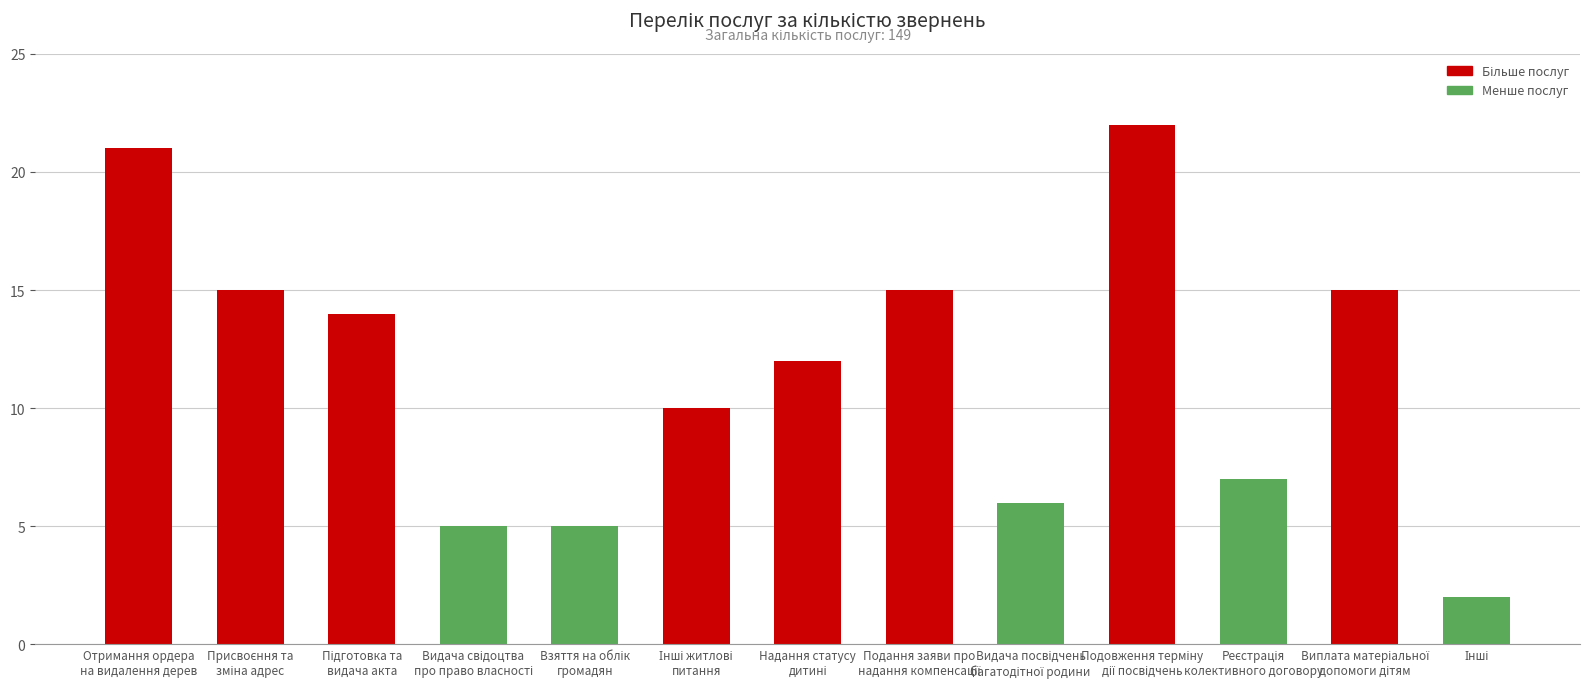

What is the value of the 3rd bar from the left?

14